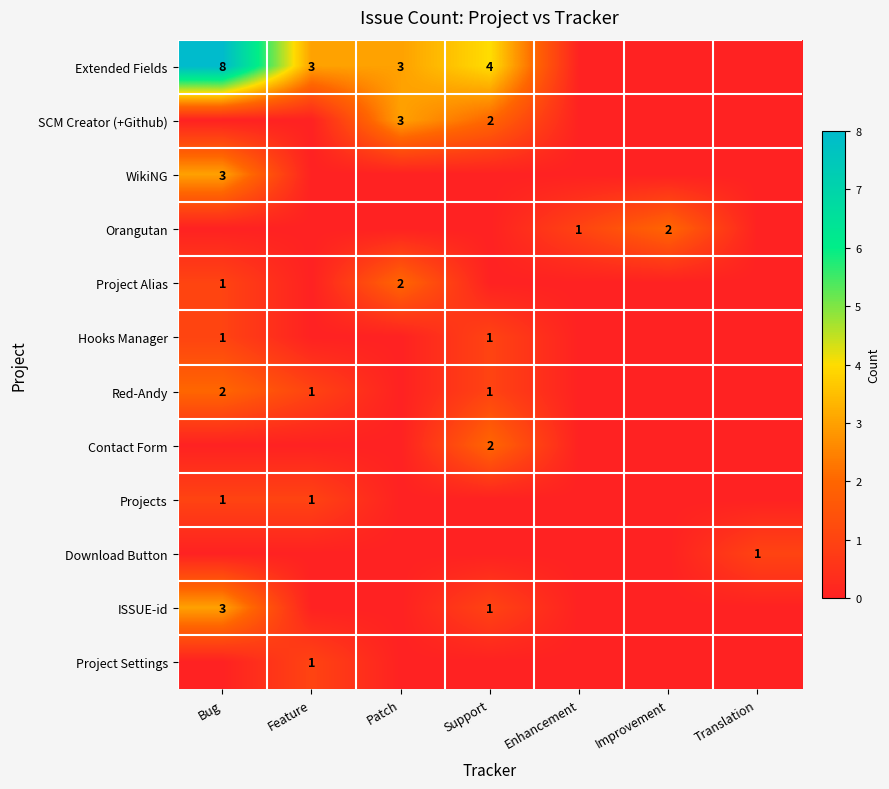

How many data points in SCM Creator (+Github) are above 0?

2